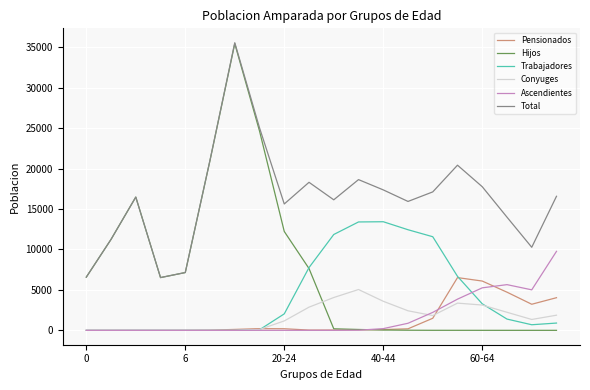

True or false: Total and Pensionados cross at least once.

False